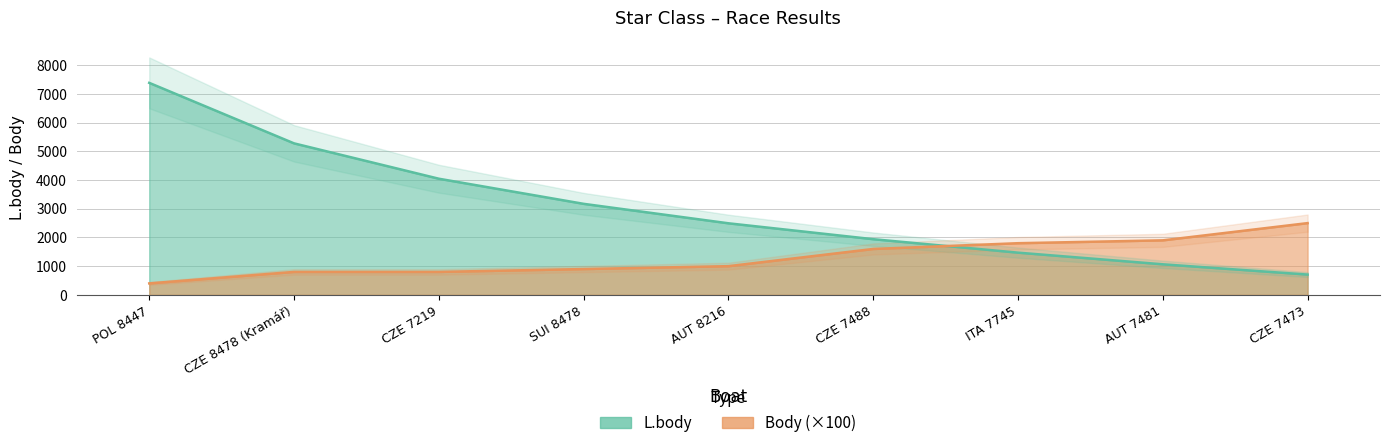

List the series in order of their overall mean, lowest first.

Body, L.body